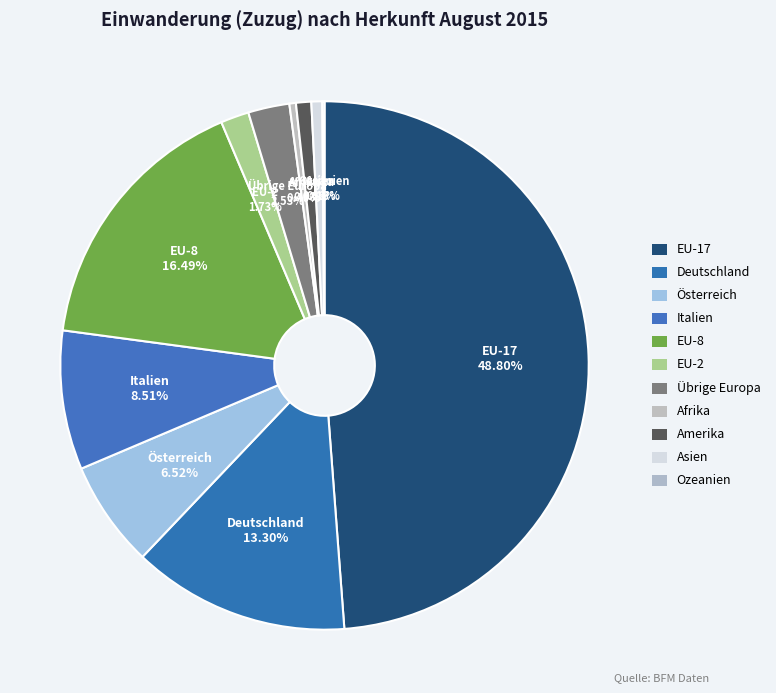

To the nearest percent, what is the combined percentage of Amerika and Italien?

9%